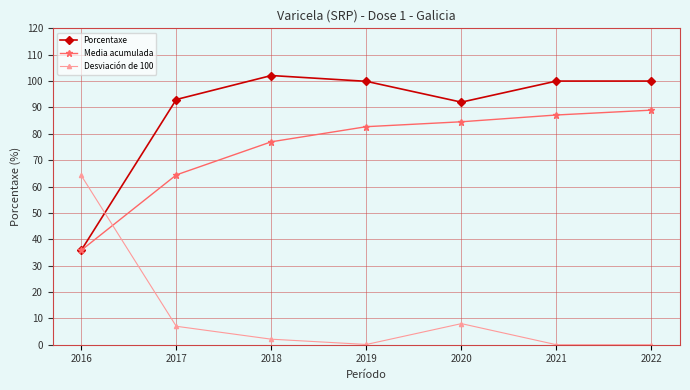

At how many categories does at least one series exceed 67?

6